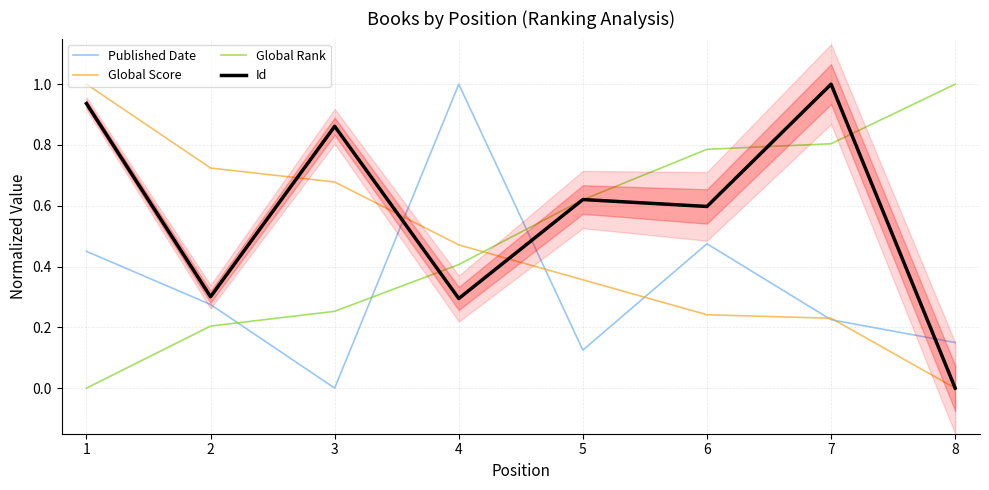

Which category has the lowest value across all series?

3